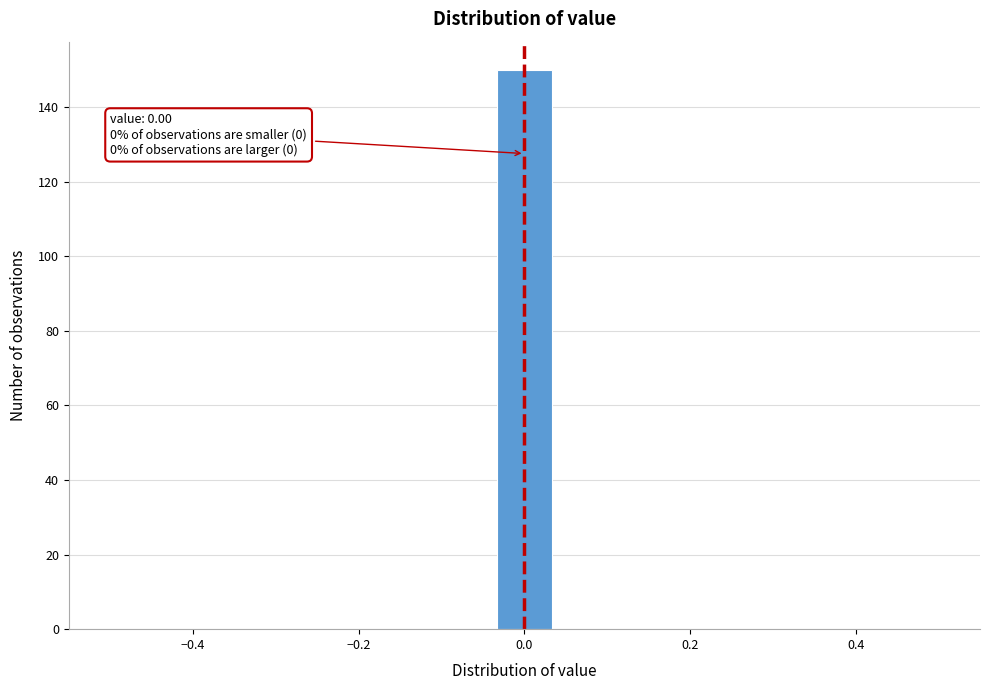

Read against the x-axis, roughly where is the centre of the tallest bar?

0.00